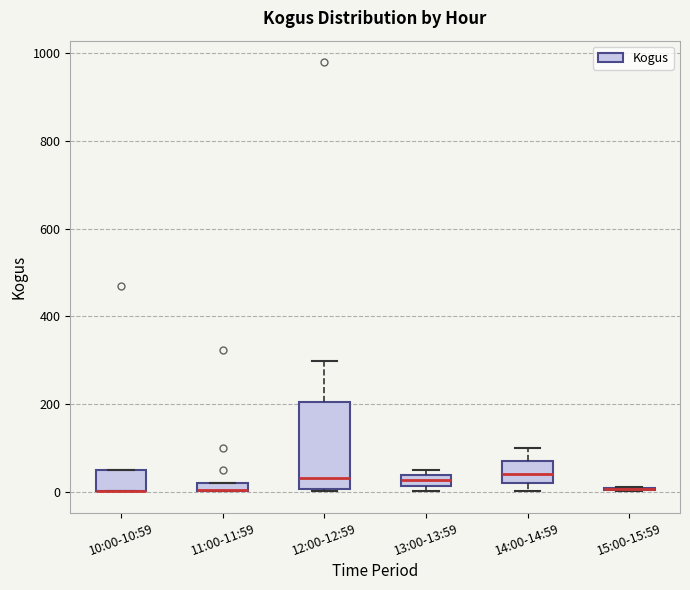

Where is the lower edge of the box for 10:00-10:59 on the y-axis? The values are not printed on the chart, so give them approximately, as read against the axis.

0